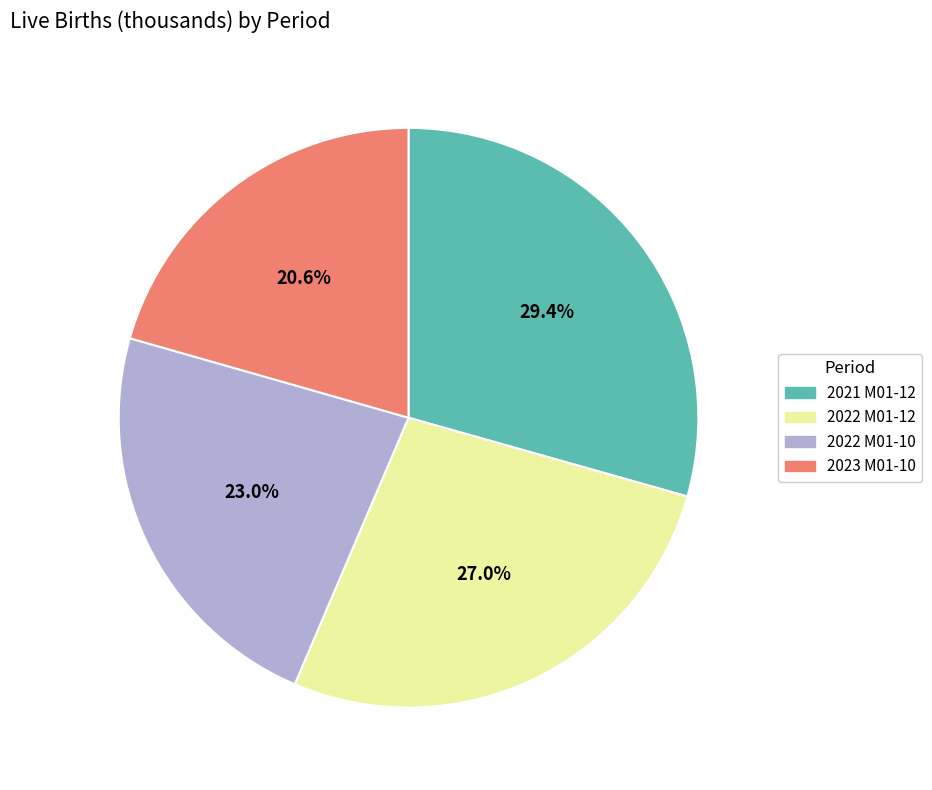

Rank the categories by value from highest to lowest.

2021 M01-12, 2022 M01-12, 2022 M01-10, 2023 M01-10